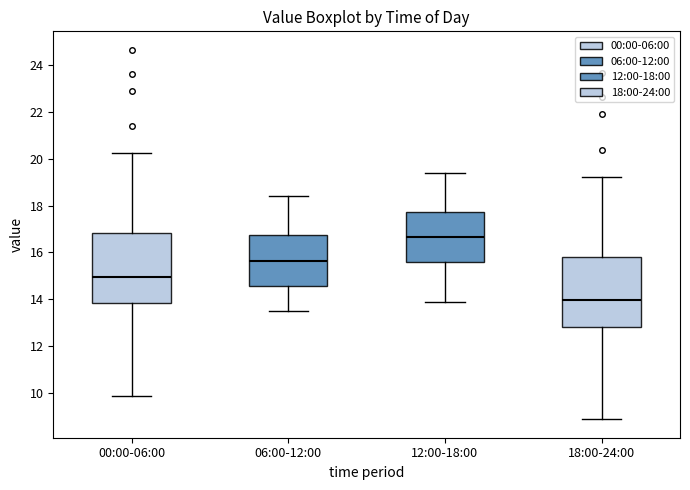

Where does the upper whisker of the box for 18:00-24:00 end on the y-axis? The values are not printed on the chart, so give them approximately, as read against the axis.

19.2